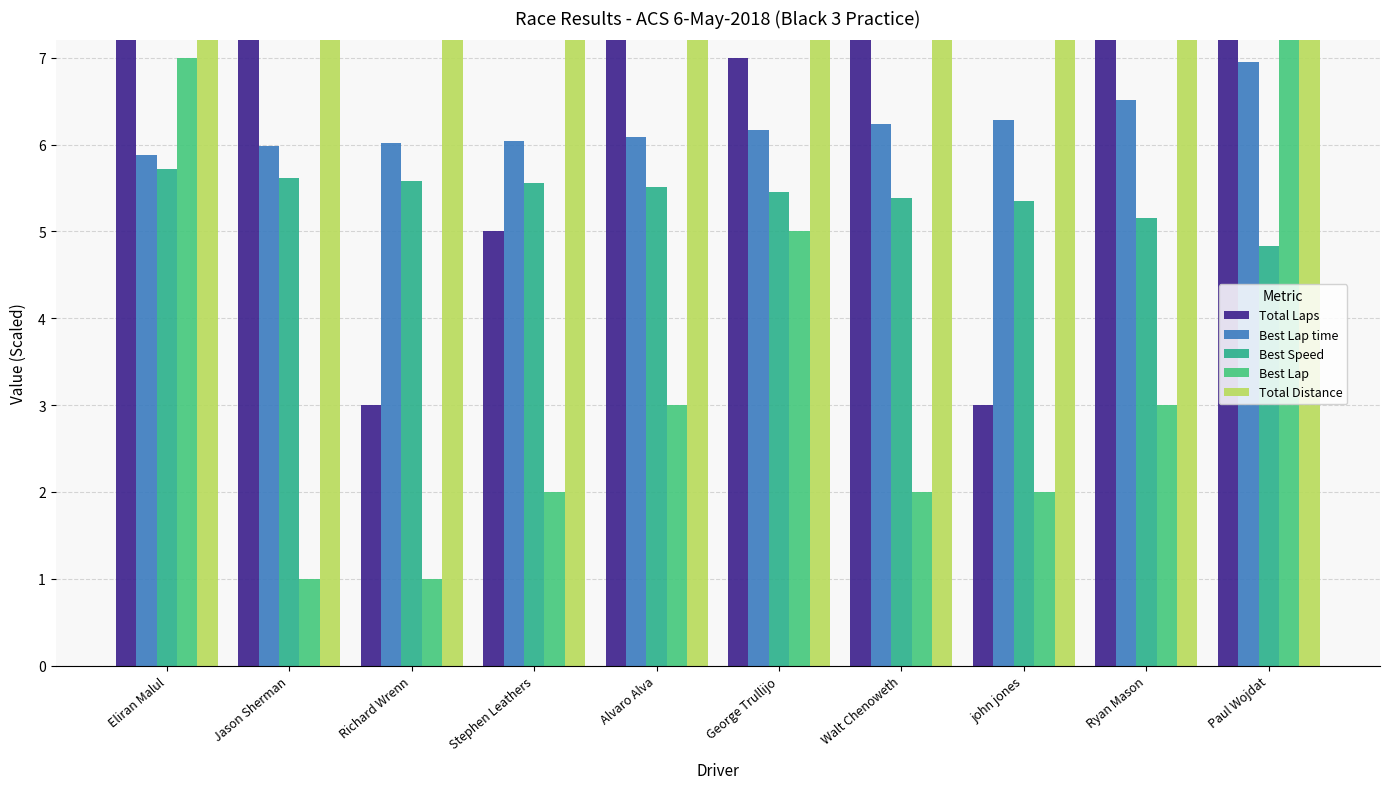

At how many categories does at least one series exceed 5?

10